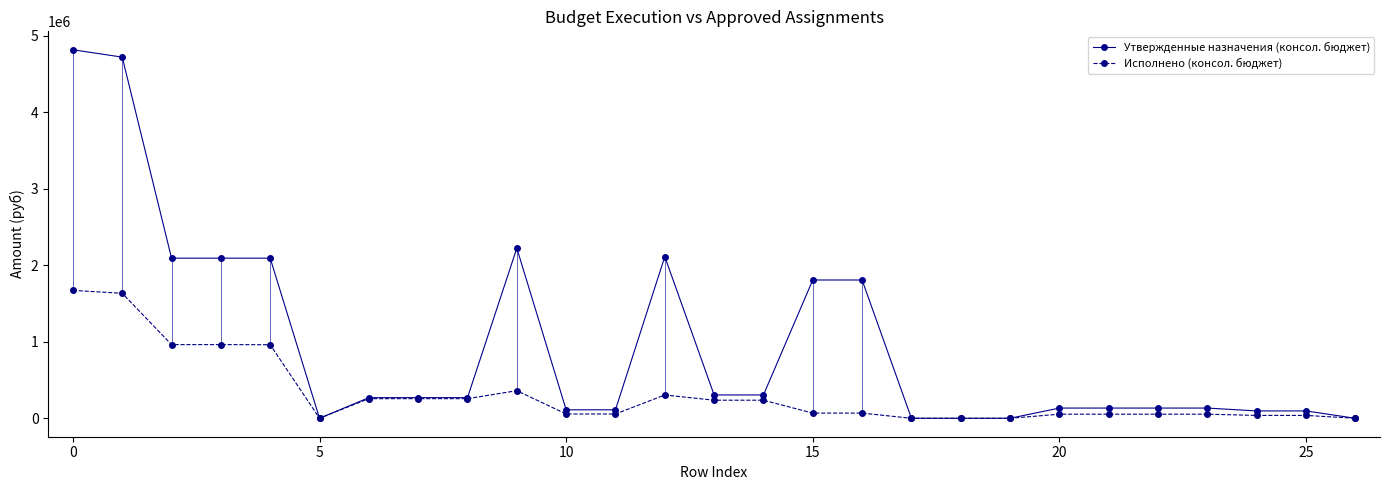

How many values in the Исполнено (консол. бюджет) series are below 67931?

13